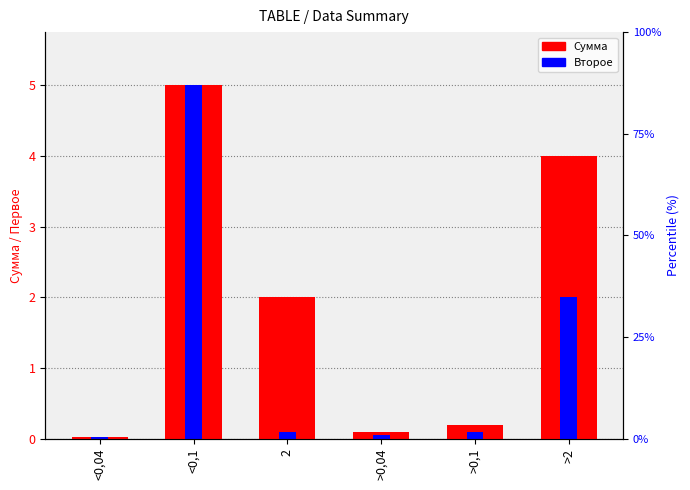

What is the sum of all Сумма values?

11.3